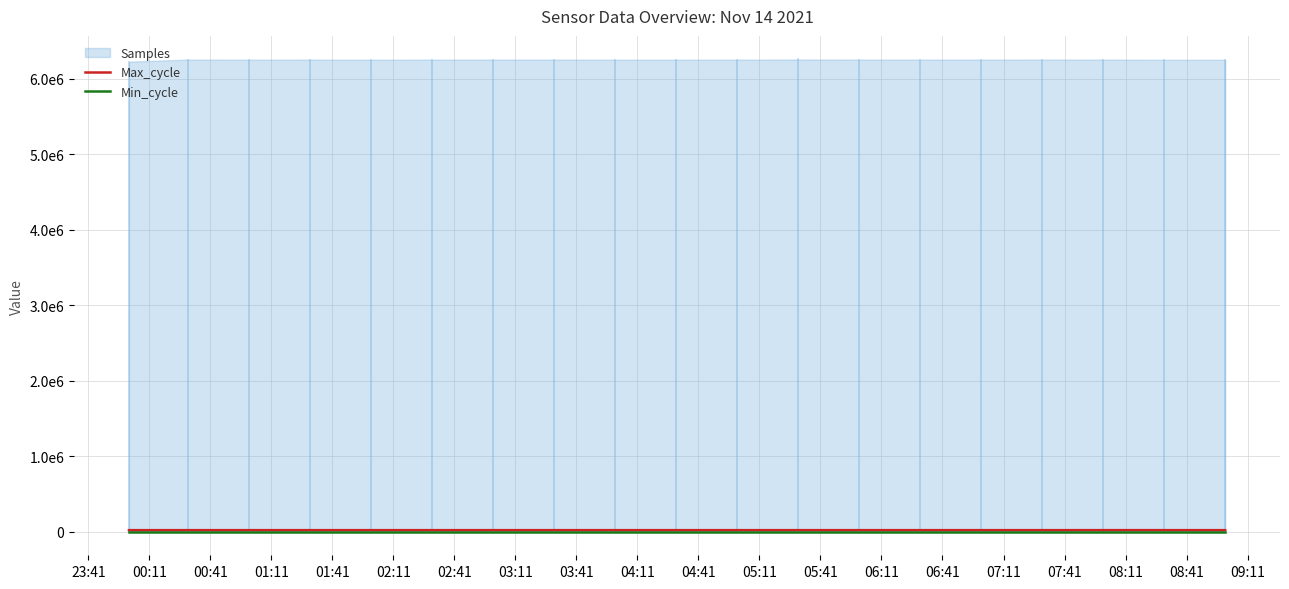

What is the sum of all Max_cycle values?

379023